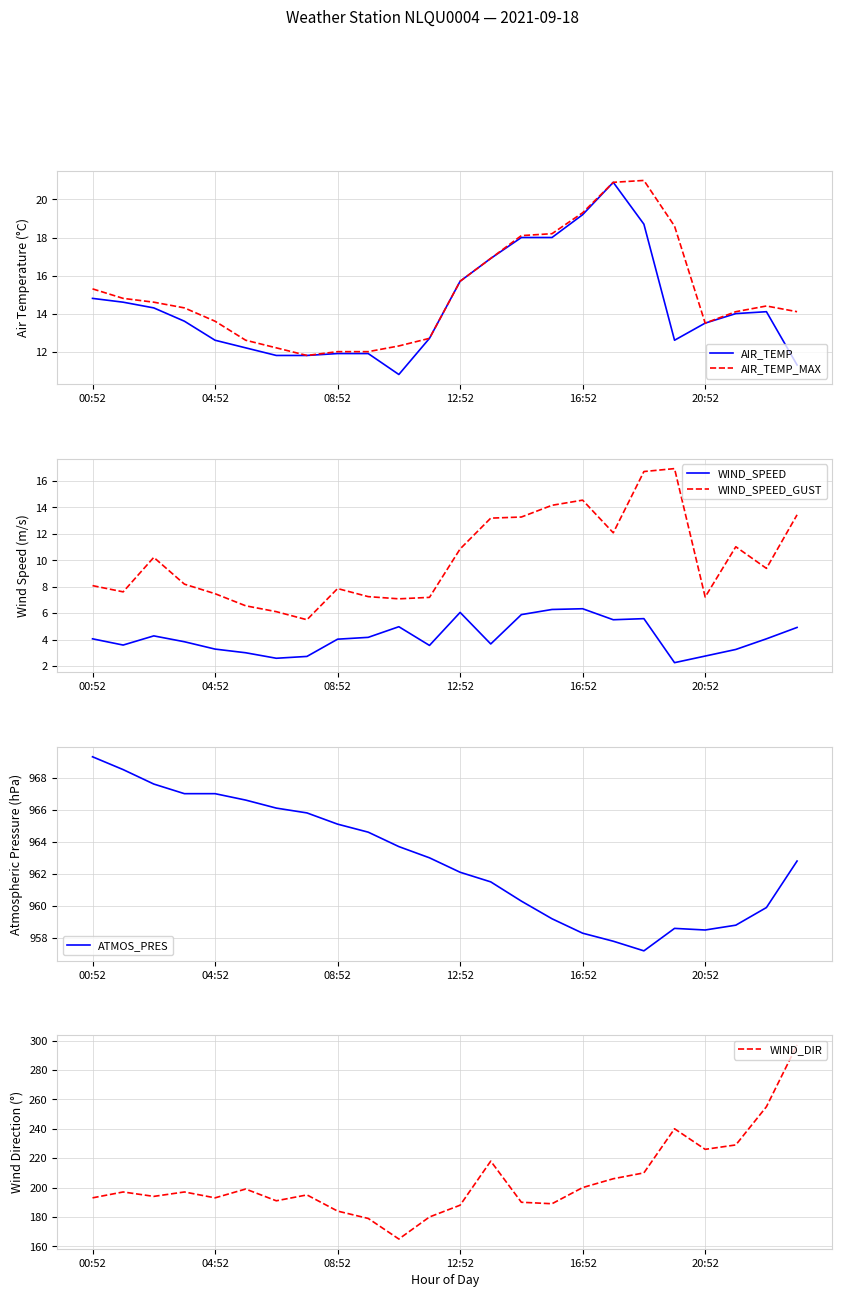

Where is AIR_TEMP_MAX nearest to the value 16?

12:52